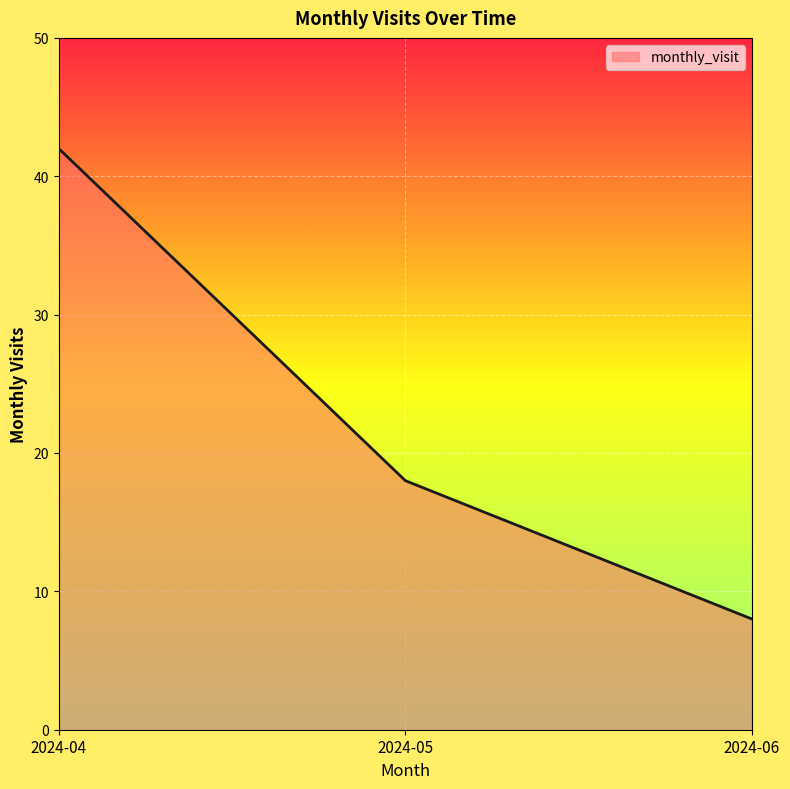

Reading left to right, what are all the values shown in this chart?

42	18	8